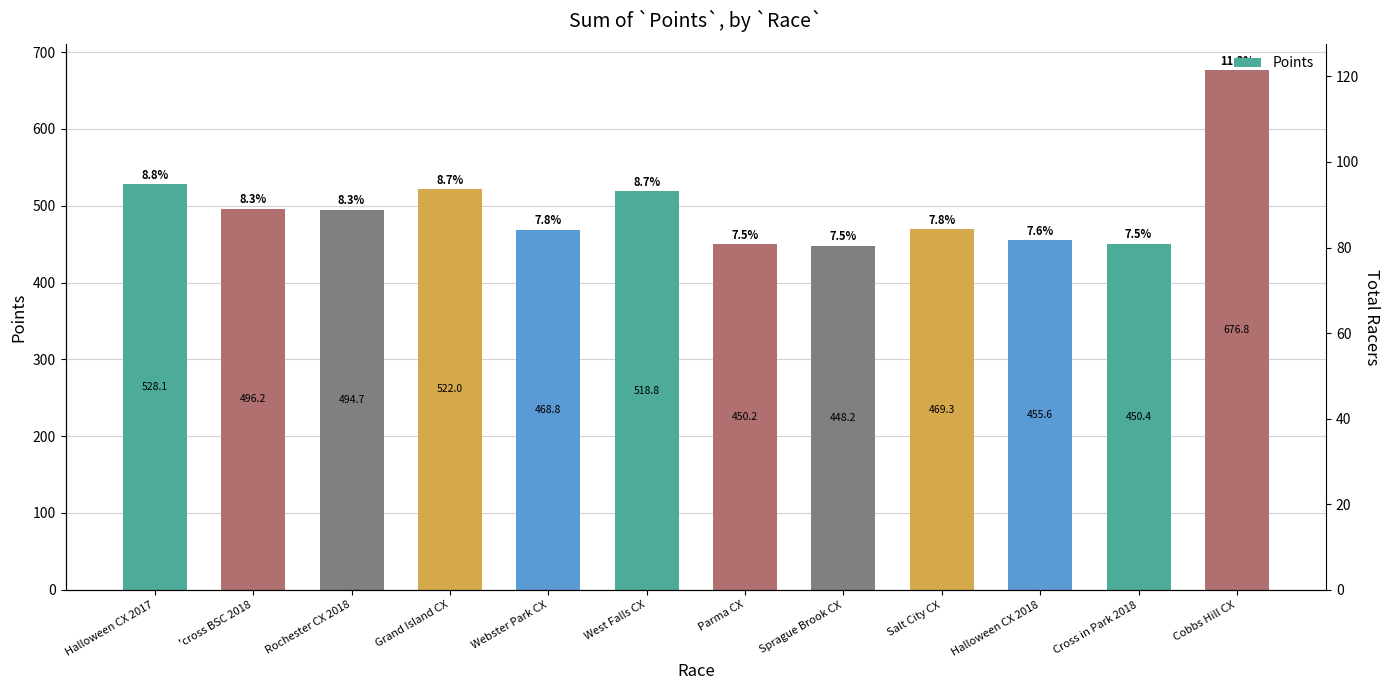

Reading left to right, transcribe all the data shown in this chart.

528.1	496.2	494.7	522.0	468.8	518.8	450.2	448.2	469.3	455.6	450.4	676.8